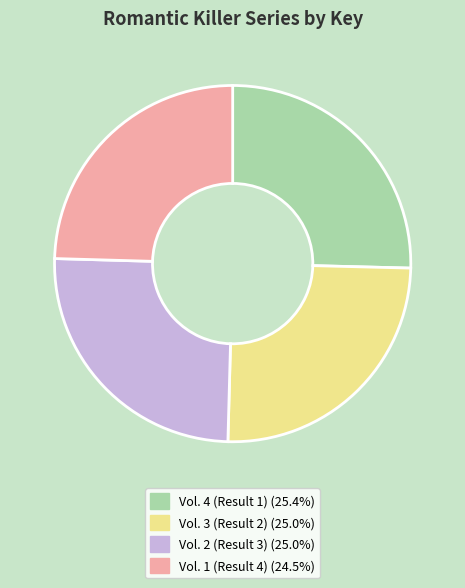

Between Vol. 1 (Result 4) and Vol. 4 (Result 1), which is larger?

Vol. 4 (Result 1)